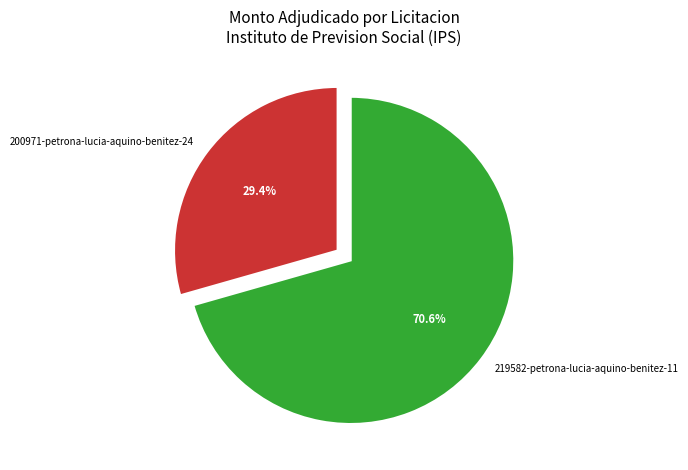

Is there a majority slice in this chart?

Yes